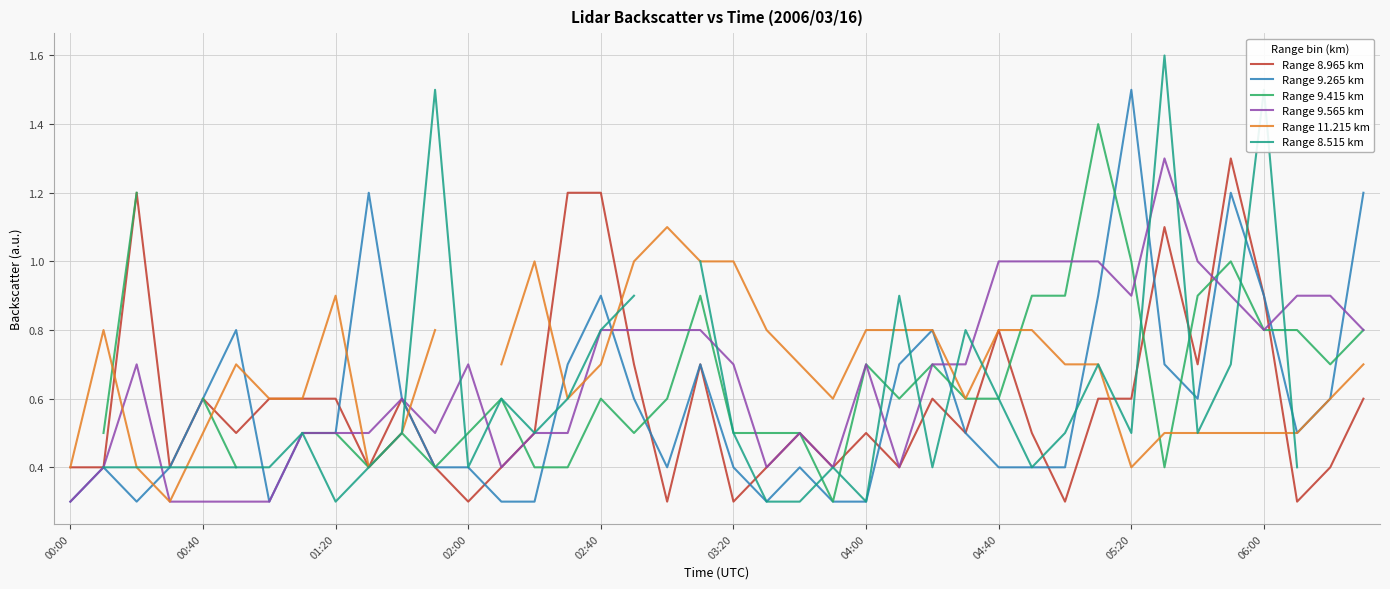

Is it true that Range 8.965 km equals 0.3 at 05:20?

False